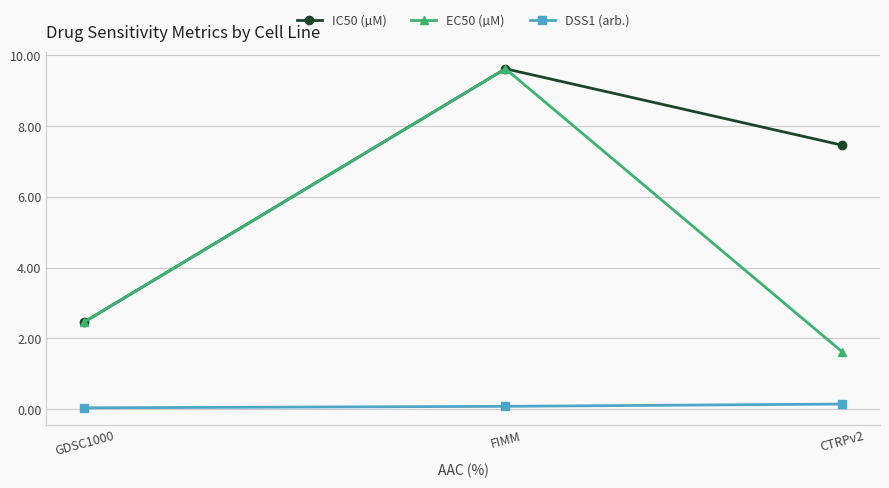

What is the difference between the highest and lowest values at CTRPv2?

7.3